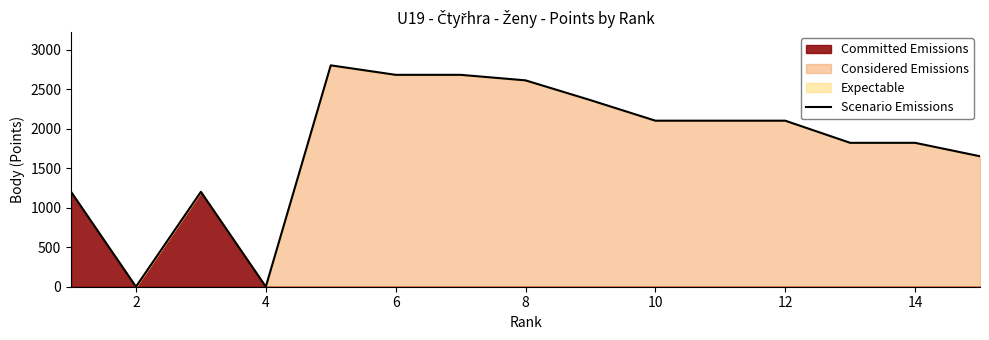

What is the maximum value for Scenario Emissions?

2800